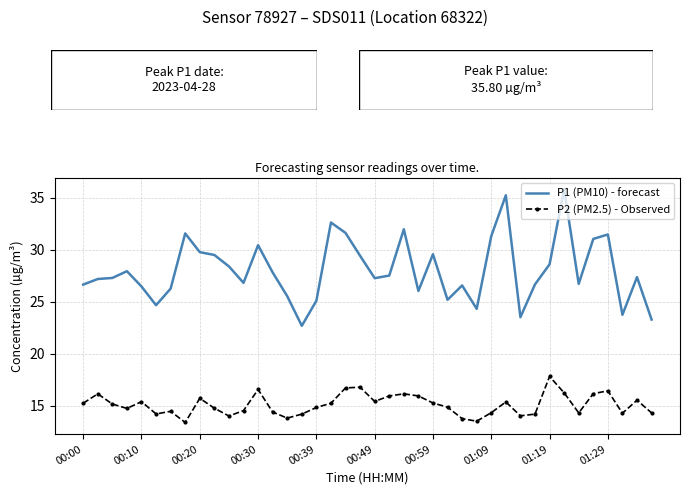

Which series has the largest total across all categories?

P1 (PM10) - forecast